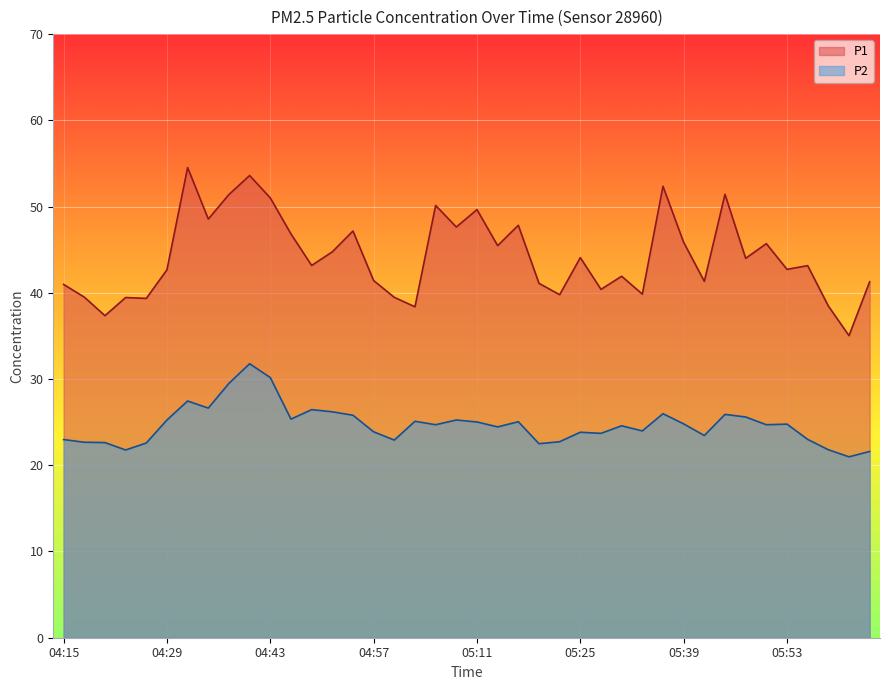

At which label does P1 first exceed 43?

04:32